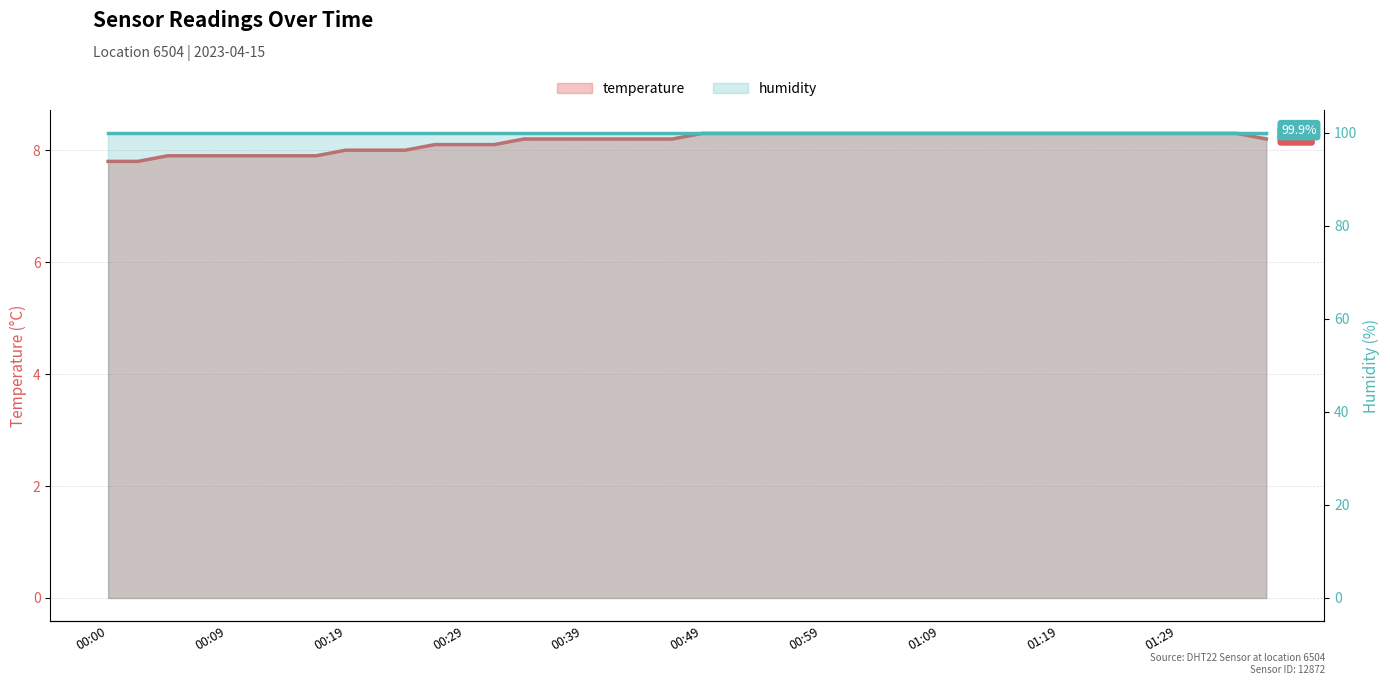

What is the sum of all humidity values?

3996.0